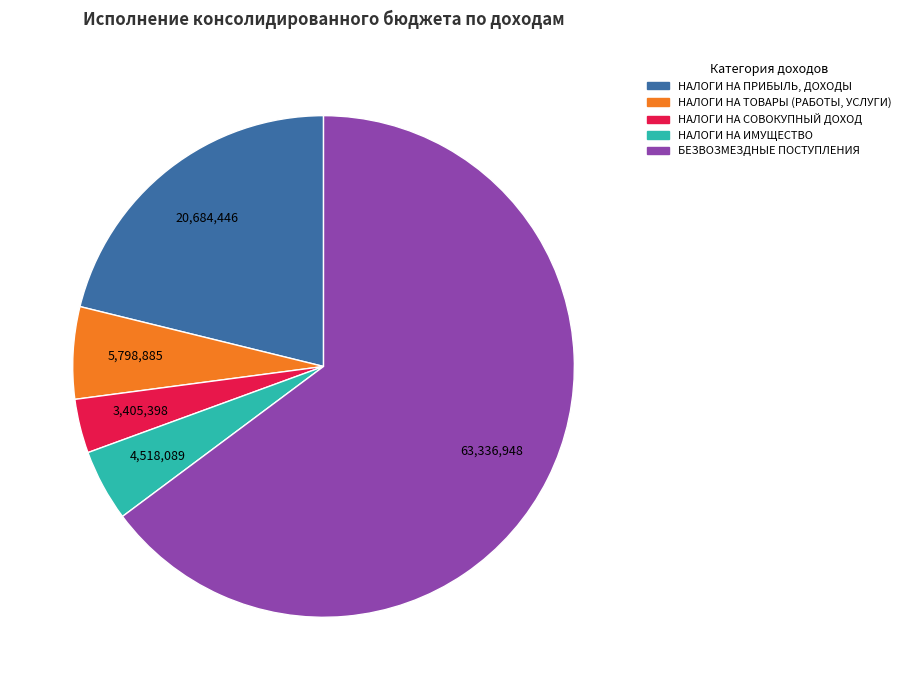

Does БЕЗВОЗМЕЗДНЫЕ ПОСТУПЛЕНИЯ represent more than half of the total?

Yes